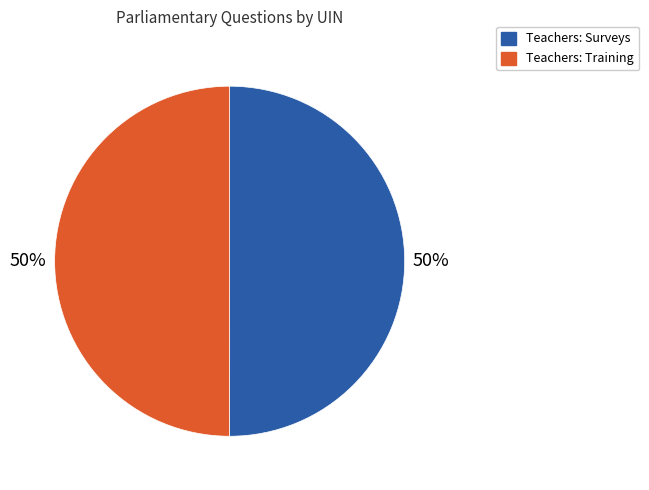

What percentage is the Teachers: Surveys slice, to the nearest percent?

50%